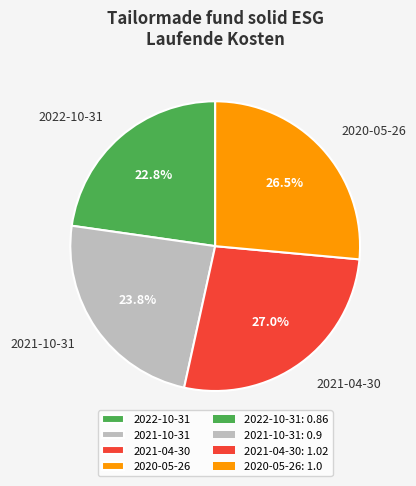

Does any single category account for the majority?

No